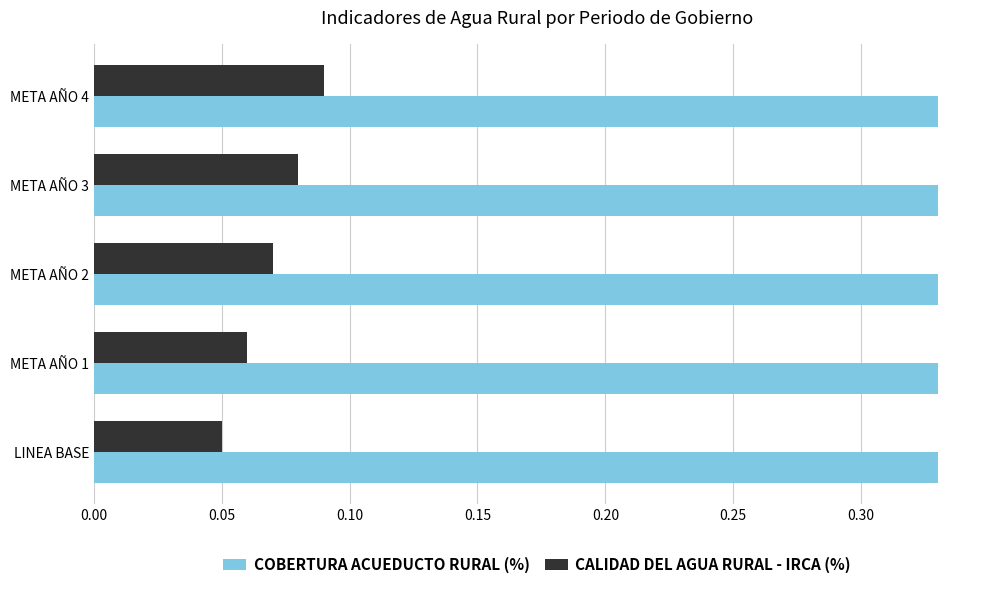

At how many categories does at least one series exceed 0?

5